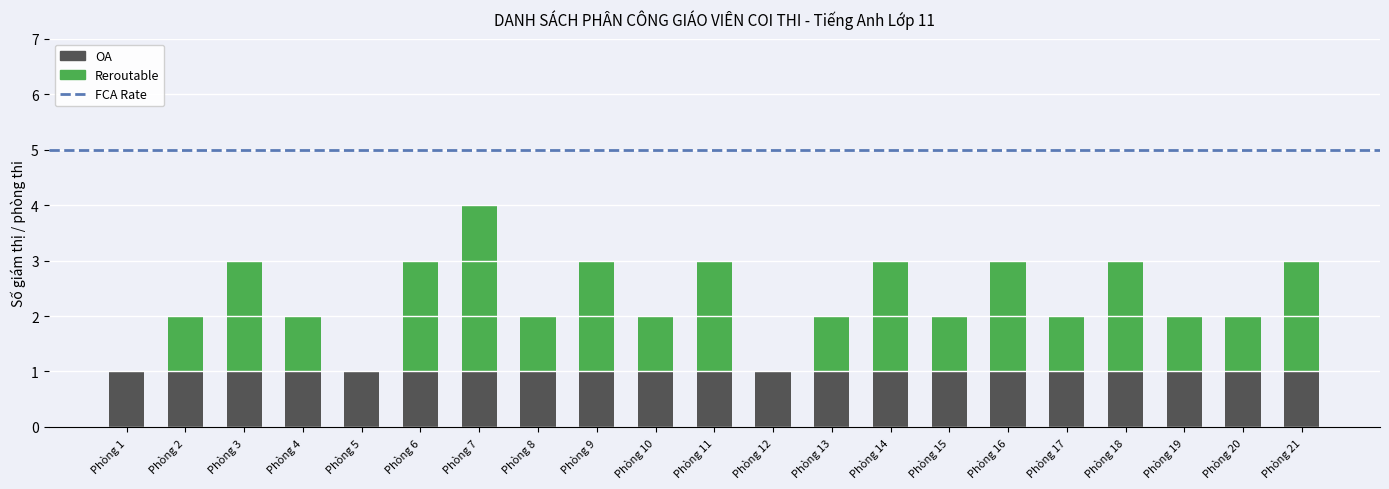

The OA series shows 0 at Phòng 2. True or false?

False